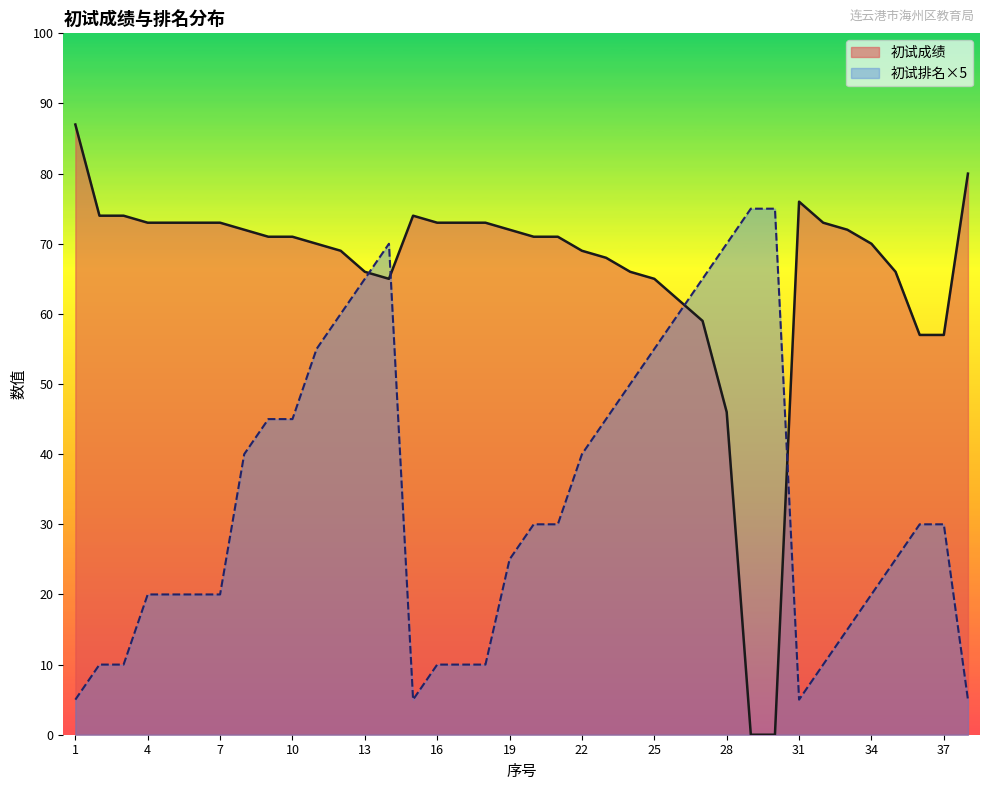

At which label does 初试排名 first exceed 30?

8